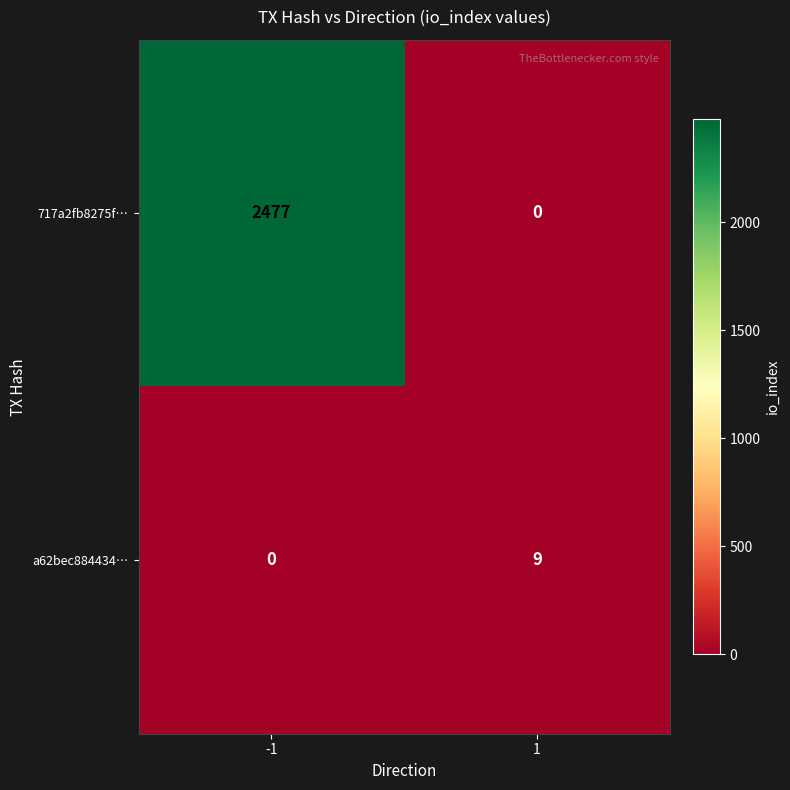

Which series changed the most between -1 and 1?

717a2fb8275f…